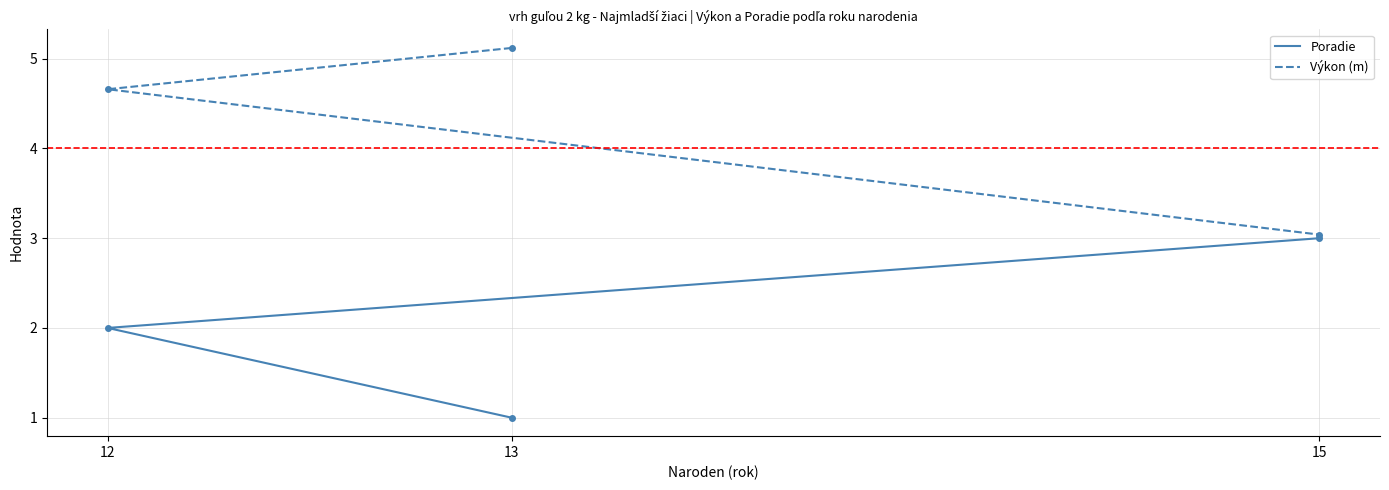

How many lines are shown in the chart?

2